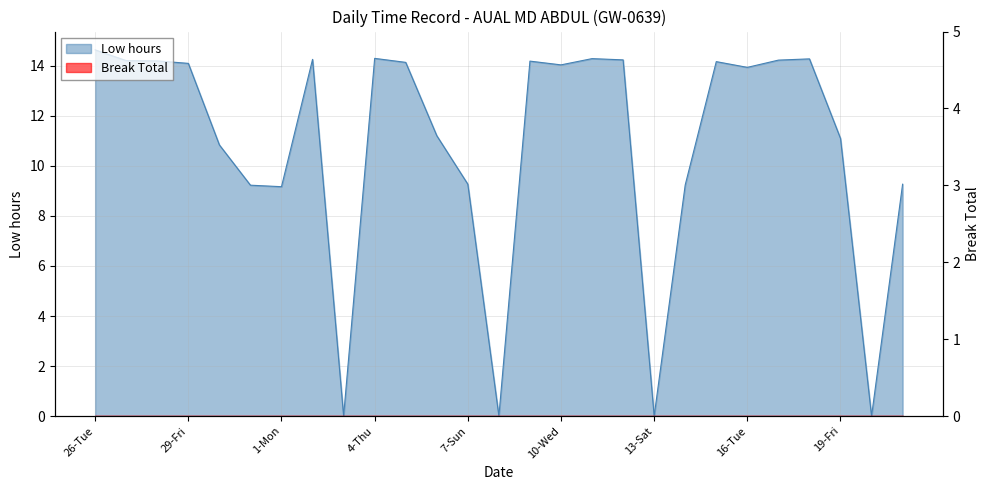

What position from the right is 7-Sun?

15